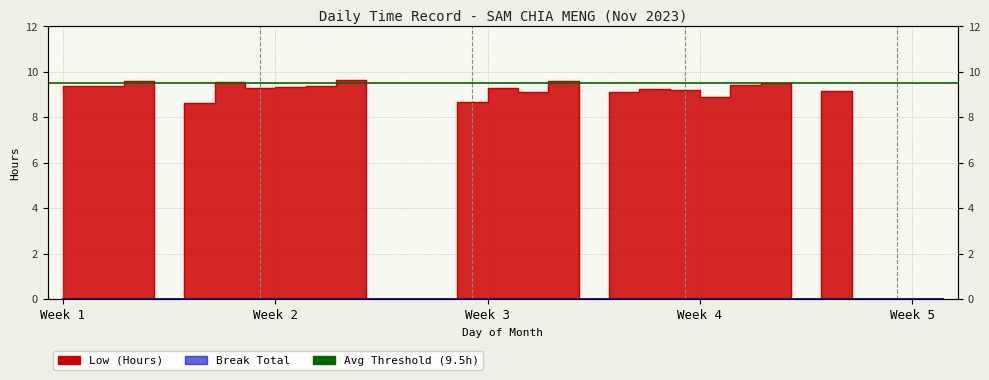

List the labels in order of value, smallest first.

5, 12, 13, 14, 19, 26, 28, 29, 30, 6, 15, 23, 17, 20, 27, 1, 22, 21, 8, 16, 9, 2, 3, 10, 24, 25, 7, 4, 18, 11